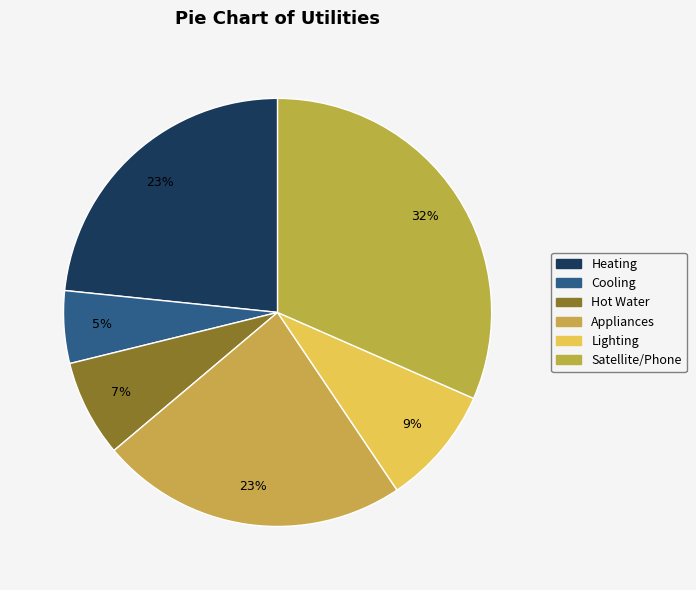

What percentage do Lighting and Cooling together represent?

14.5%